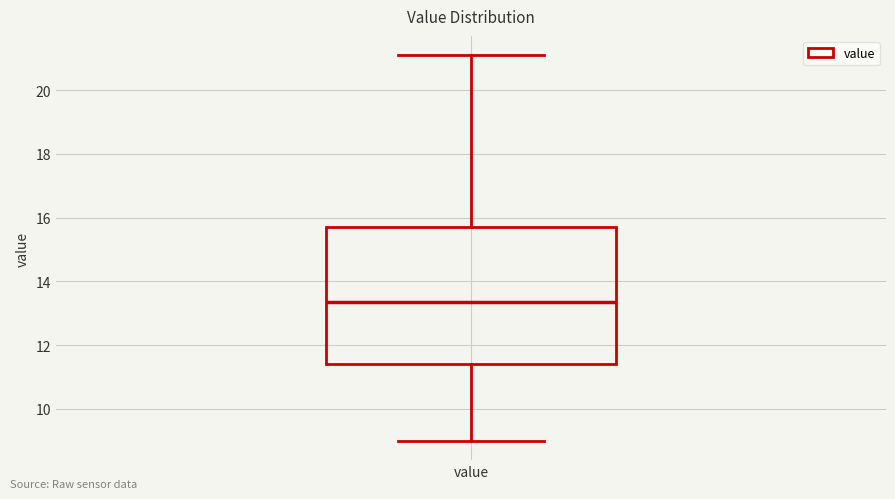

Where does the lower whisker of the box for value end on the y-axis? The values are not printed on the chart, so give them approximately, as read against the axis.

9.0